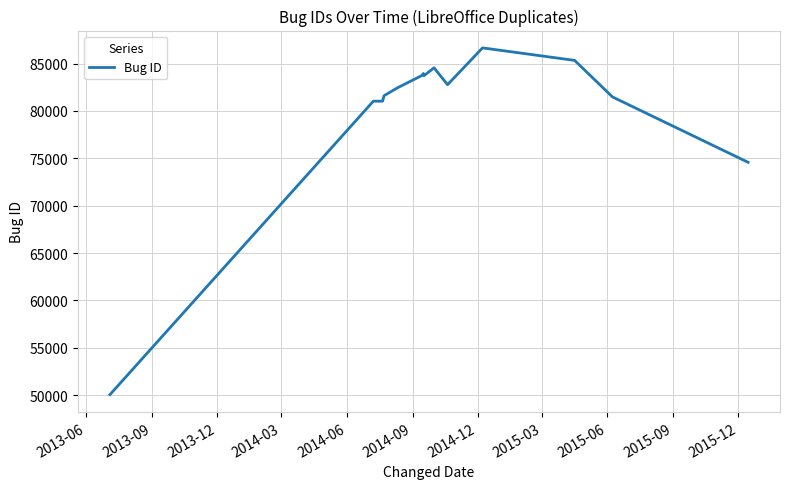

What is the difference between the maximum and minimum values?

36598